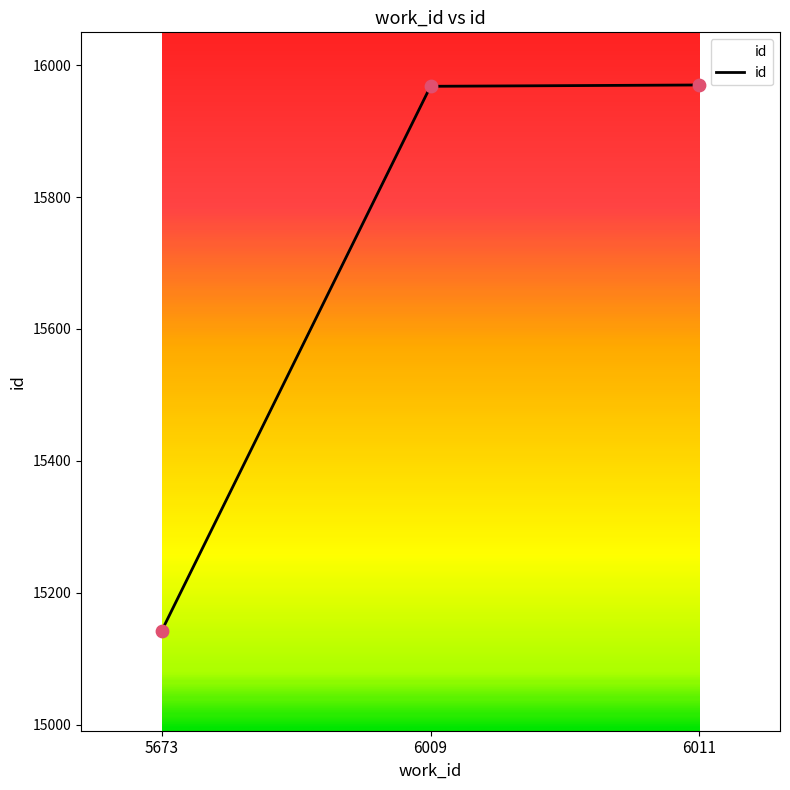

Which has a higher value, 5673 or 6009?

6009